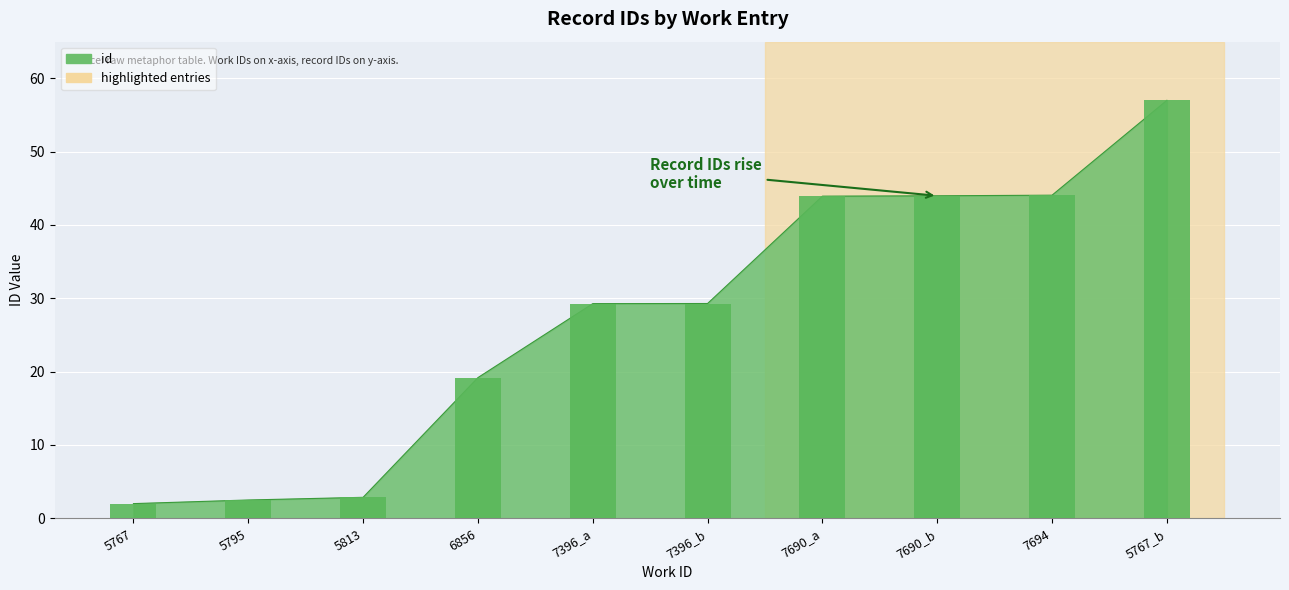

How many series are shown in this chart?

1